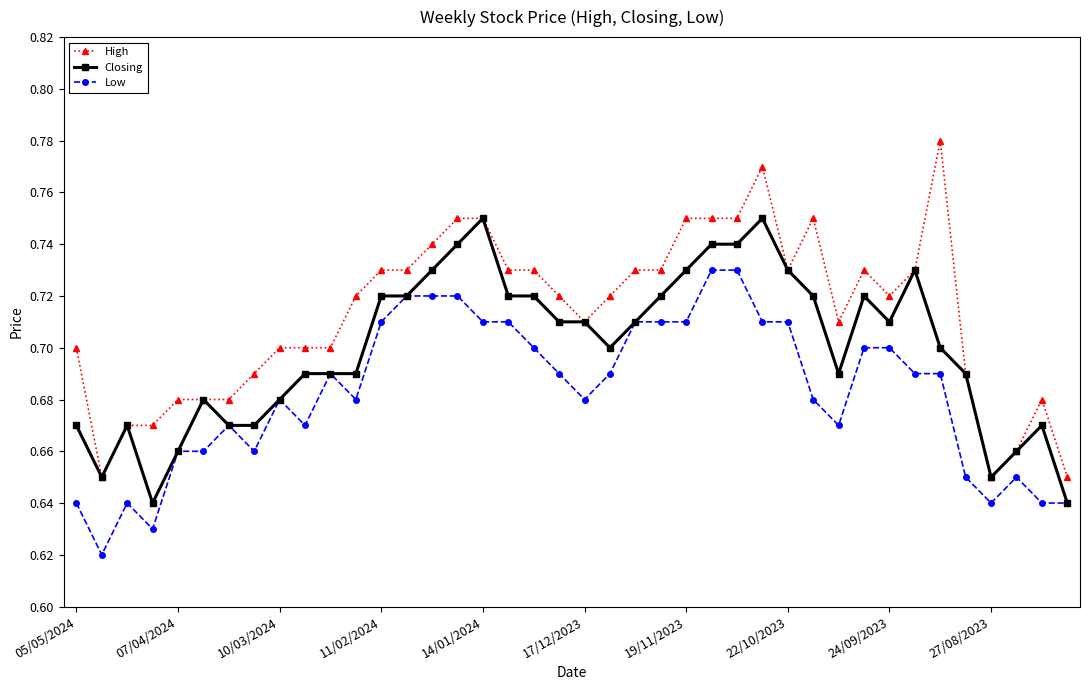

Which series has the largest range (max minus min)?

High